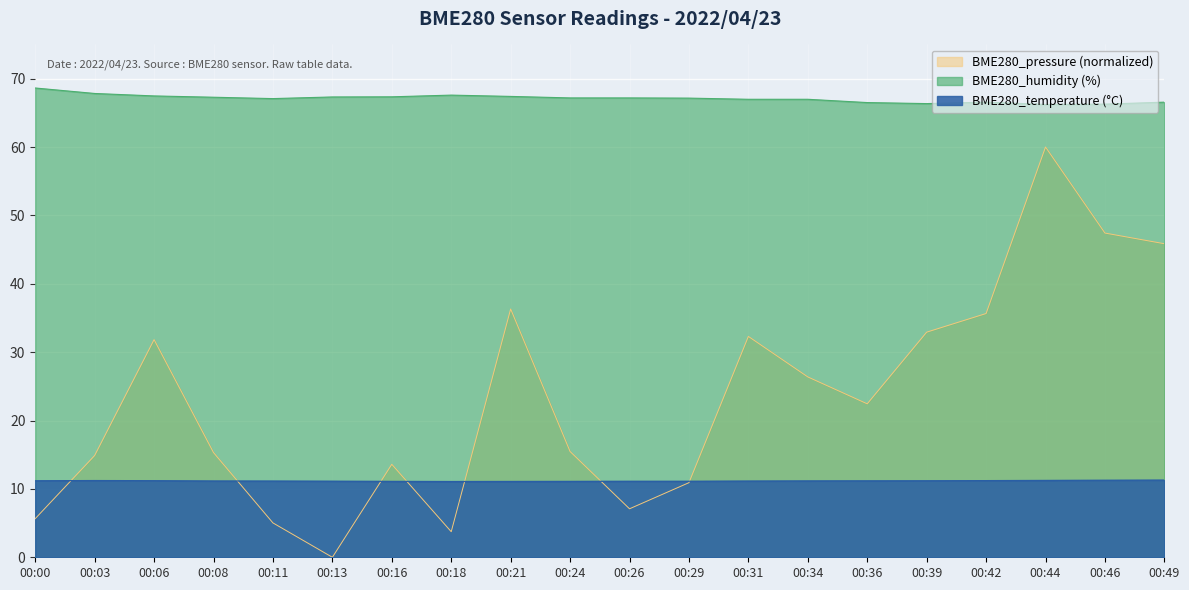

Rank the categories by BME280_temperature value from highest to lowest.

00:49, 00:46, 00:44, 00:03, 00:42, 00:06, 00:00, 00:39, 00:36, 00:34, 00:08, 00:11, 00:31, 00:13, 00:26, 00:29, 00:16, 00:24, 00:21, 00:18